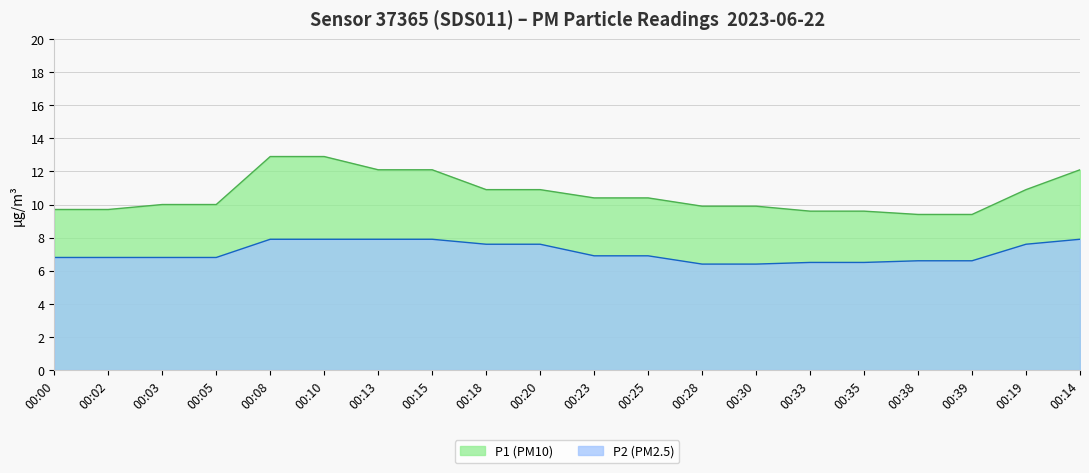

How many categories are shown in the chart?

20